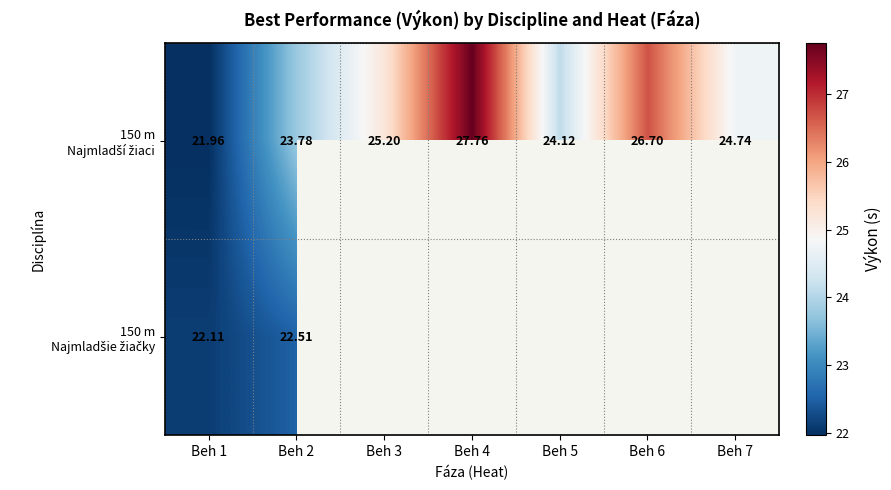

At which label is 150 m Najmladší žiaci closest to 24?

Beh 5